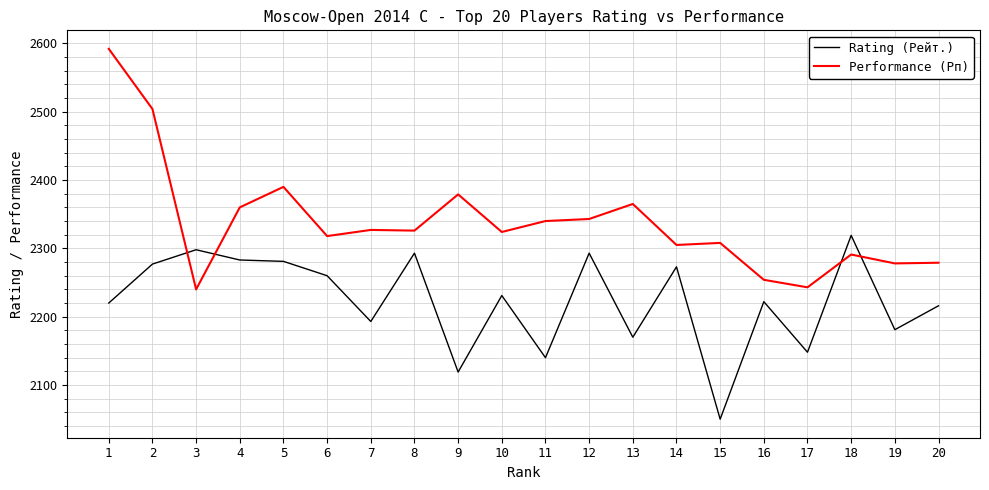

What are all the series names shown in the legend?

Rating (Рейт.), Performance (Рп)